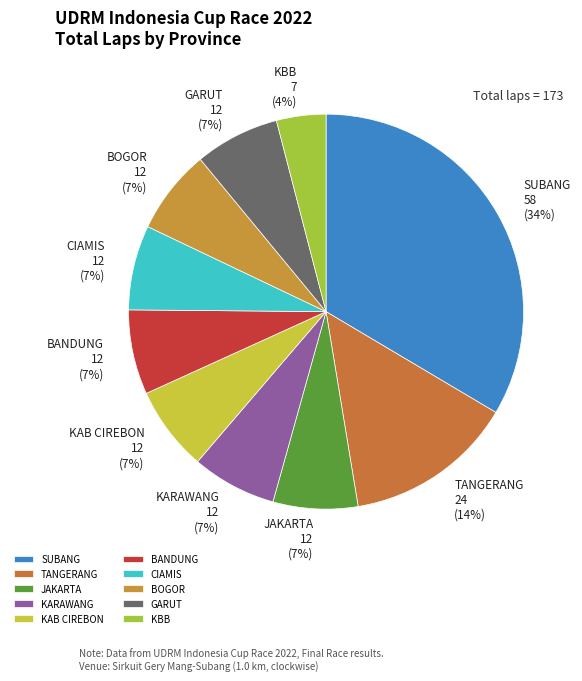

True or false: KARAWANG accounts for 1% of the total.

False